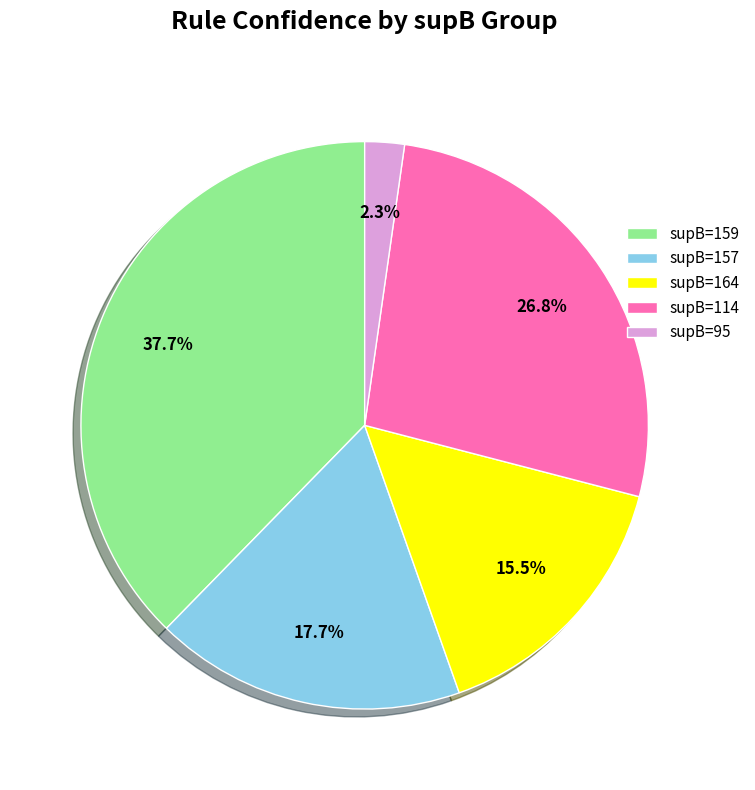

Between supB=159 and supB=164, which is larger?

supB=159